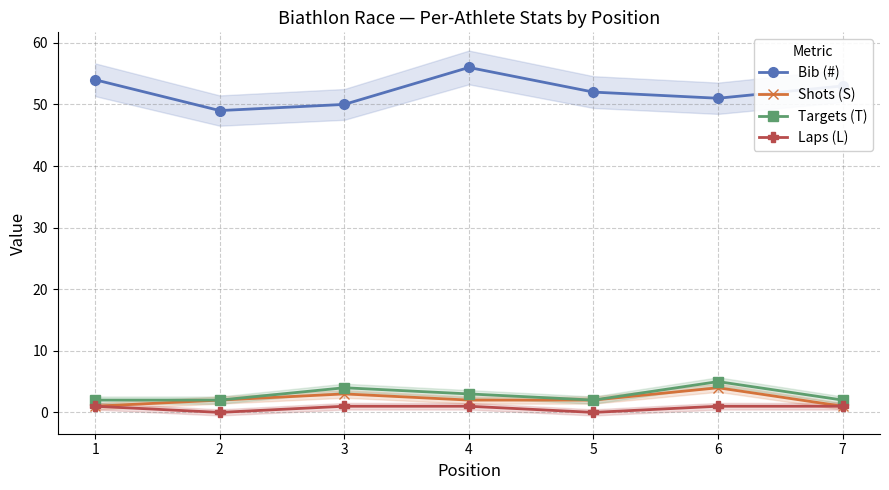

How many lines are shown in the chart?

4